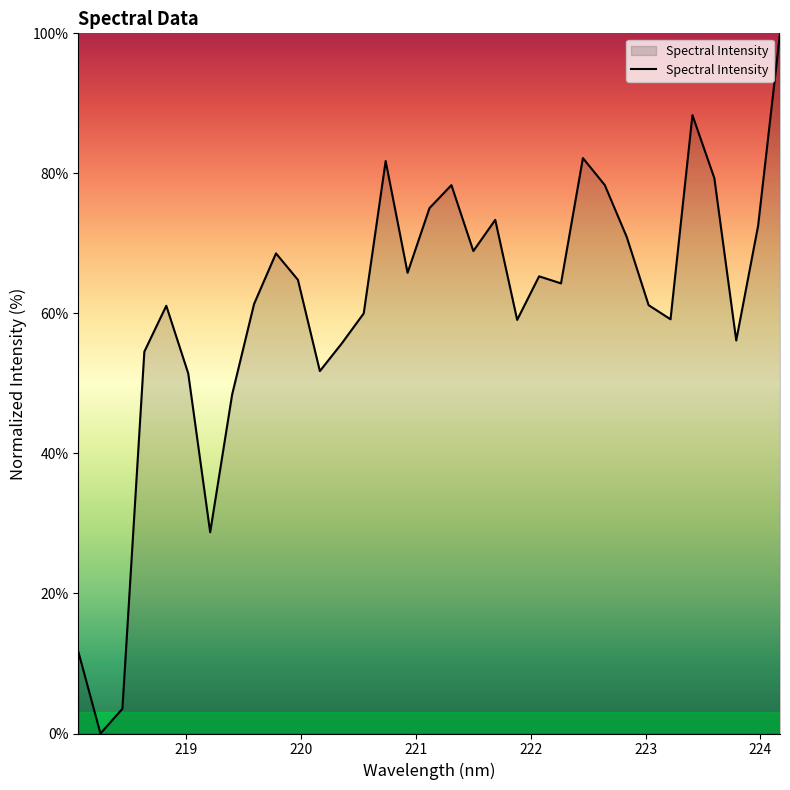

What is the difference between the maximum and minimum values?

100.0